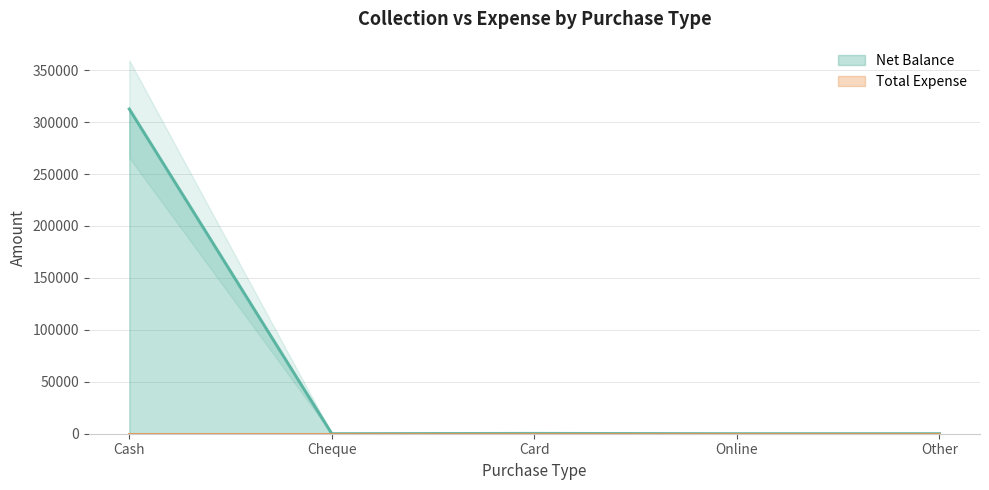

Which label corresponds to the smallest value in the chart?

Cheque